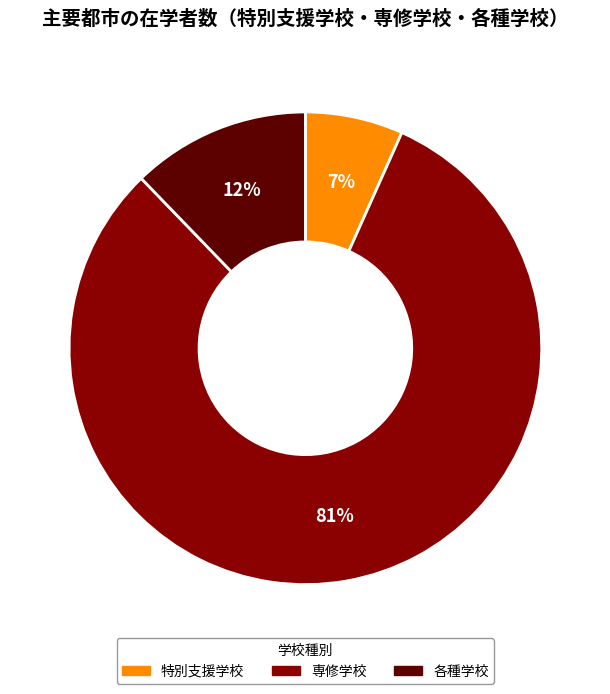

Which has a higher value, 各種学校 or 特別支援学校?

各種学校